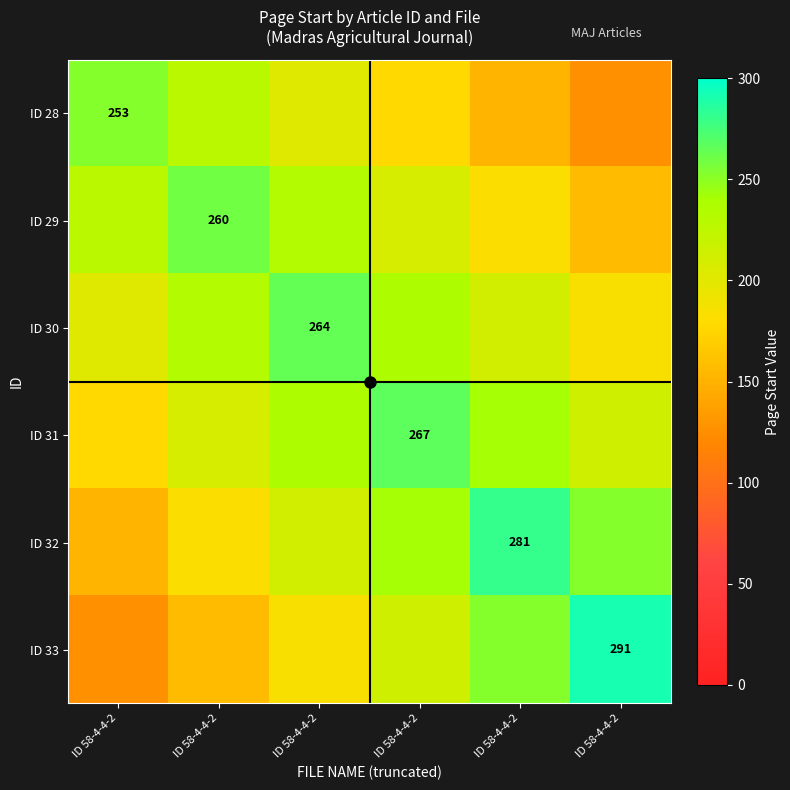

What is the minimum value shown in the chart?

126.5